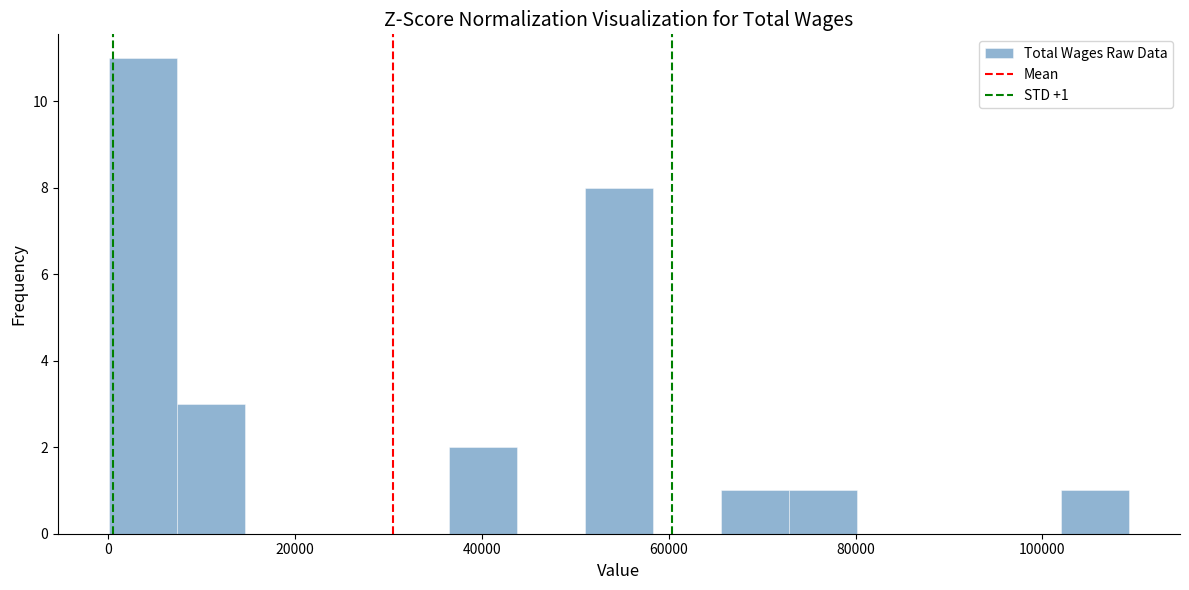

Read against the x-axis, roughly where is the centre of the tallest bar?

4000